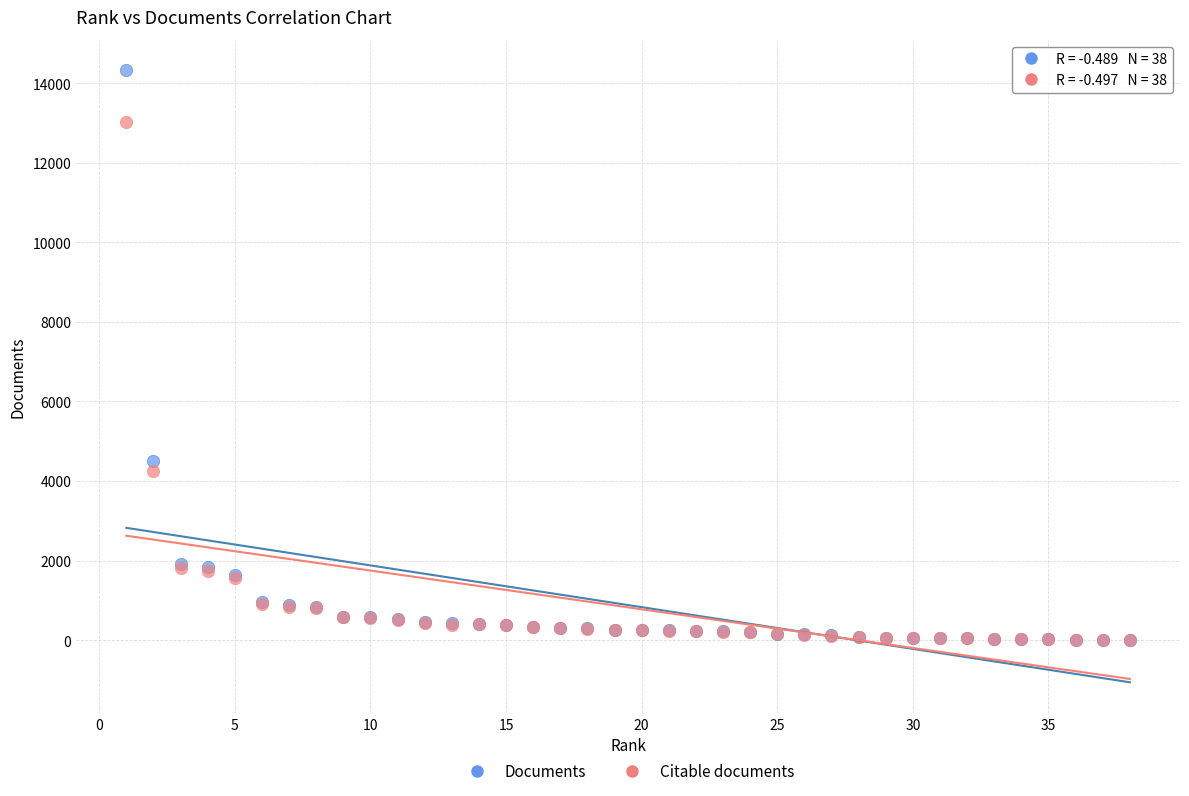

Which series has the largest Y range (max minus min)?

Documents